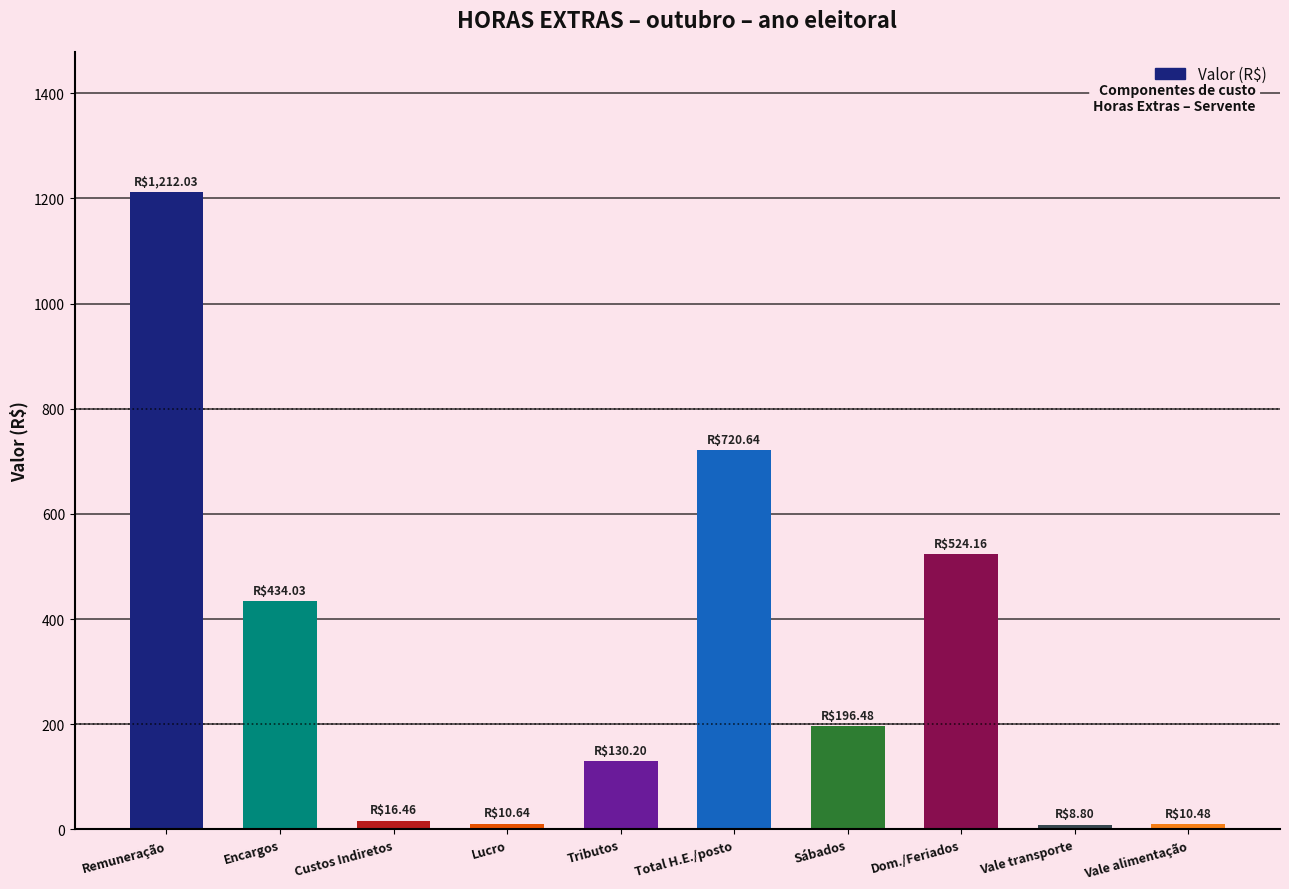

How many series are shown in this chart?

1